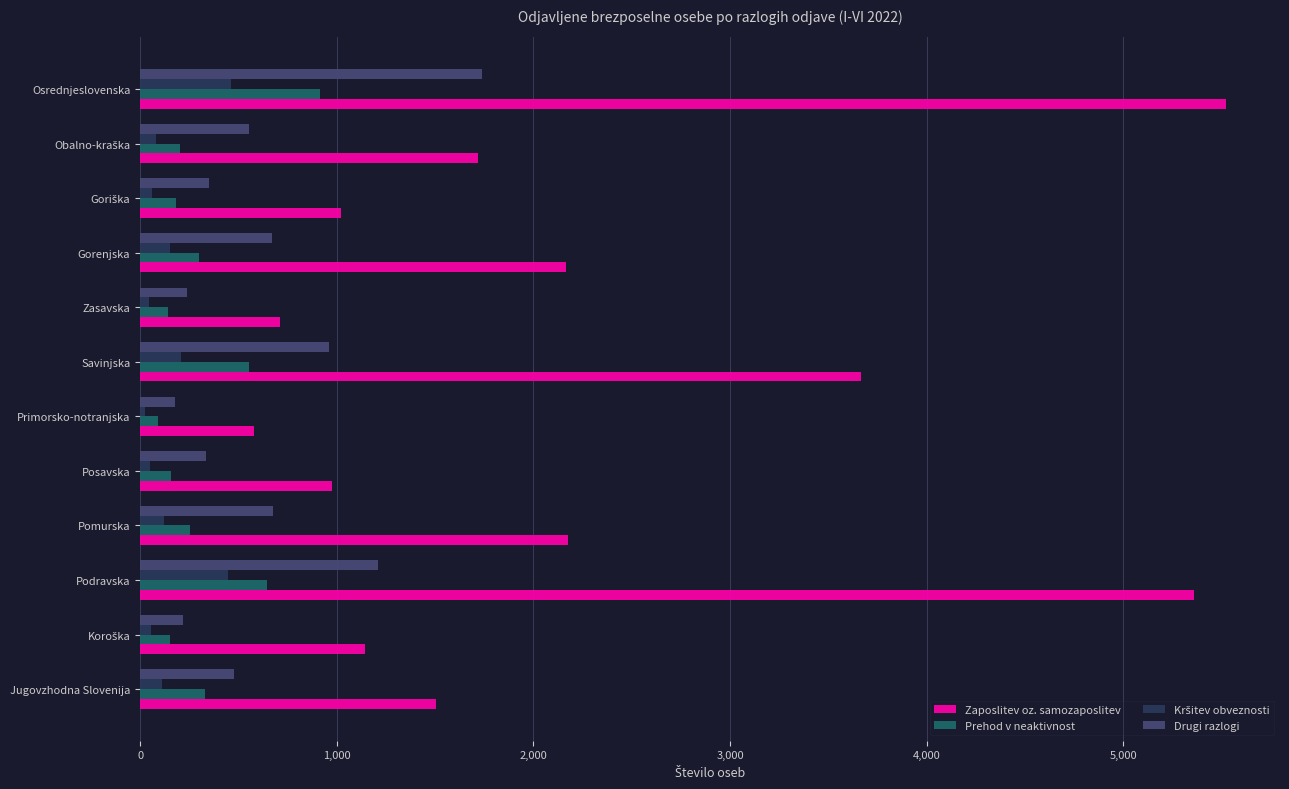

True or false: Zaposlitev oz. samozaposlitev has a value of 7420 at Osrednjeslovenska.

False